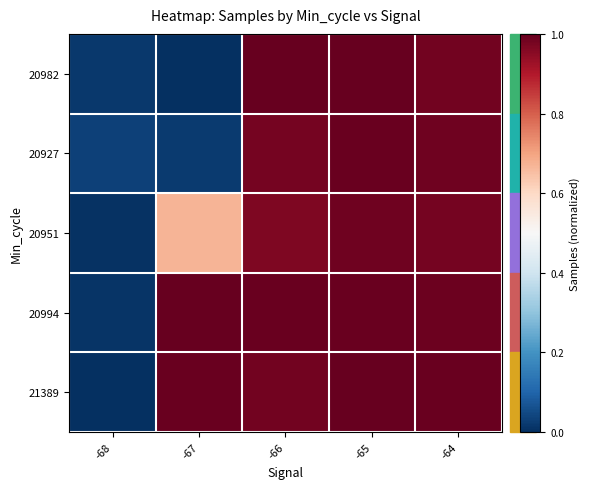

Reading right to left, extract all data points from this chart.

20982: -64=1.0	-65=1.0	-66=1.0	-67=0.0	-68=0.0
20927: -64=1.0	-65=1.0	-66=1.0	-67=0.0	-68=0.0
20951: -64=1.0	-65=1.0	-66=1.0	-67=0.7	-68=0.0
20994: -64=1.0	-65=1.0	-66=1.0	-67=1.0	-68=0.0
21389: -64=1.0	-65=1.0	-66=1.0	-67=1.0	-68=0.0